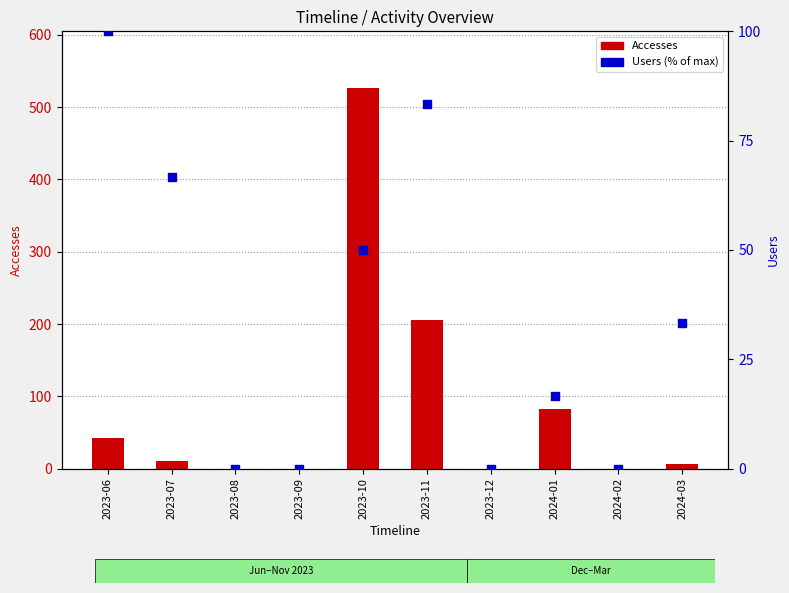

At how many categories does at least one series exceed 208?

1